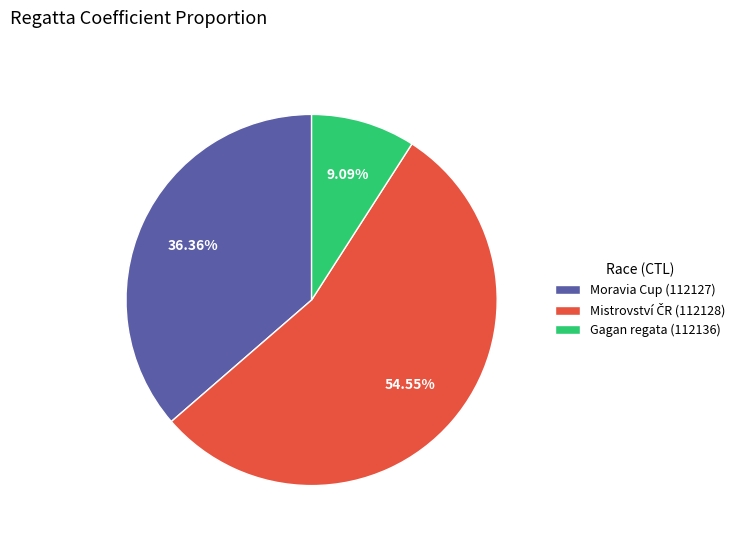

To the nearest percent, what portion does Gagan regata (112136) represent?

9%